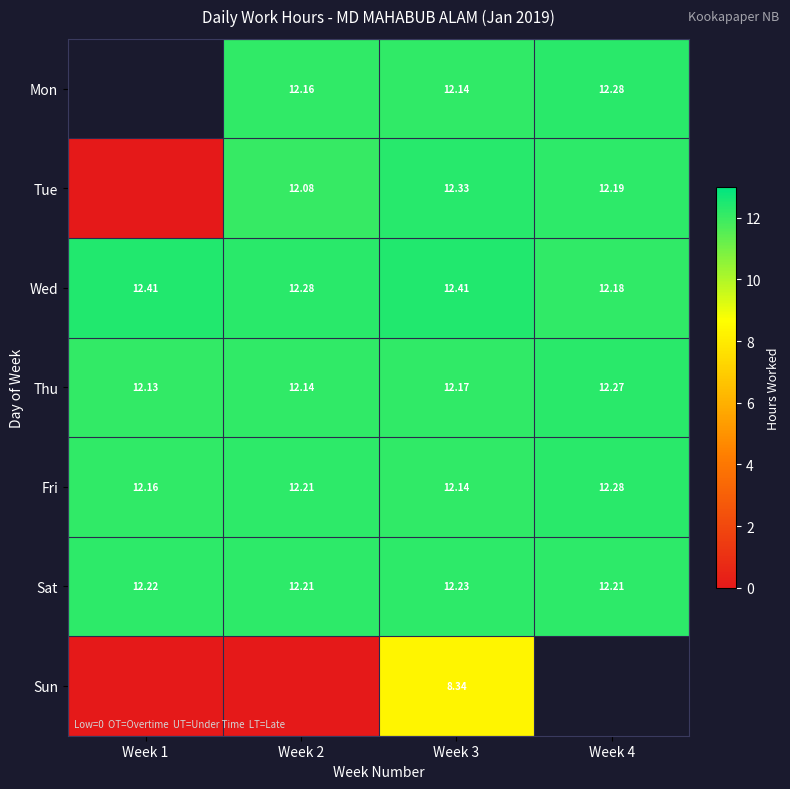

What is the difference between the highest and lowest values at Week 3?

4.1